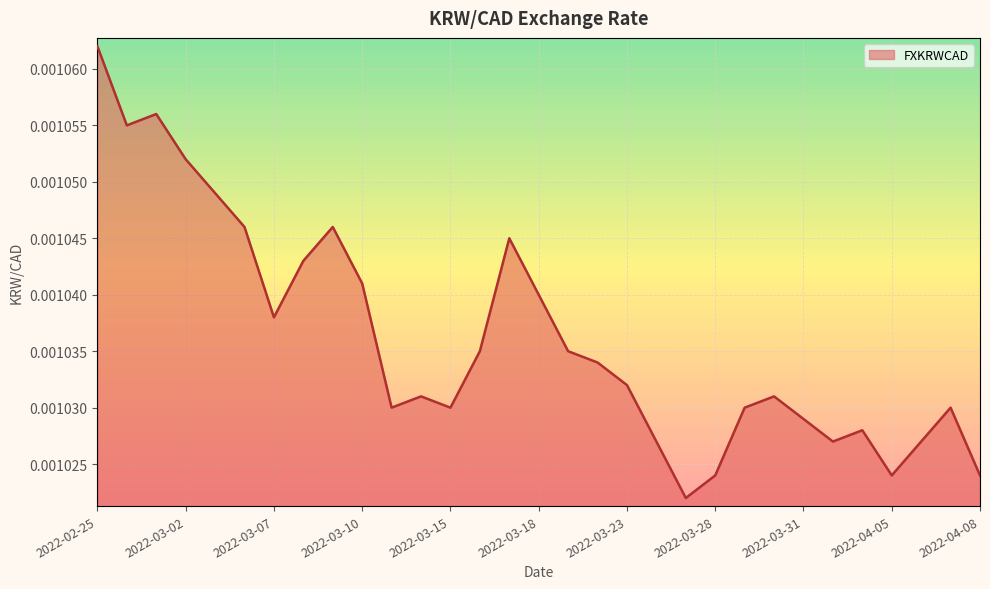

Which label corresponds to the largest value in the chart?

2022-02-25